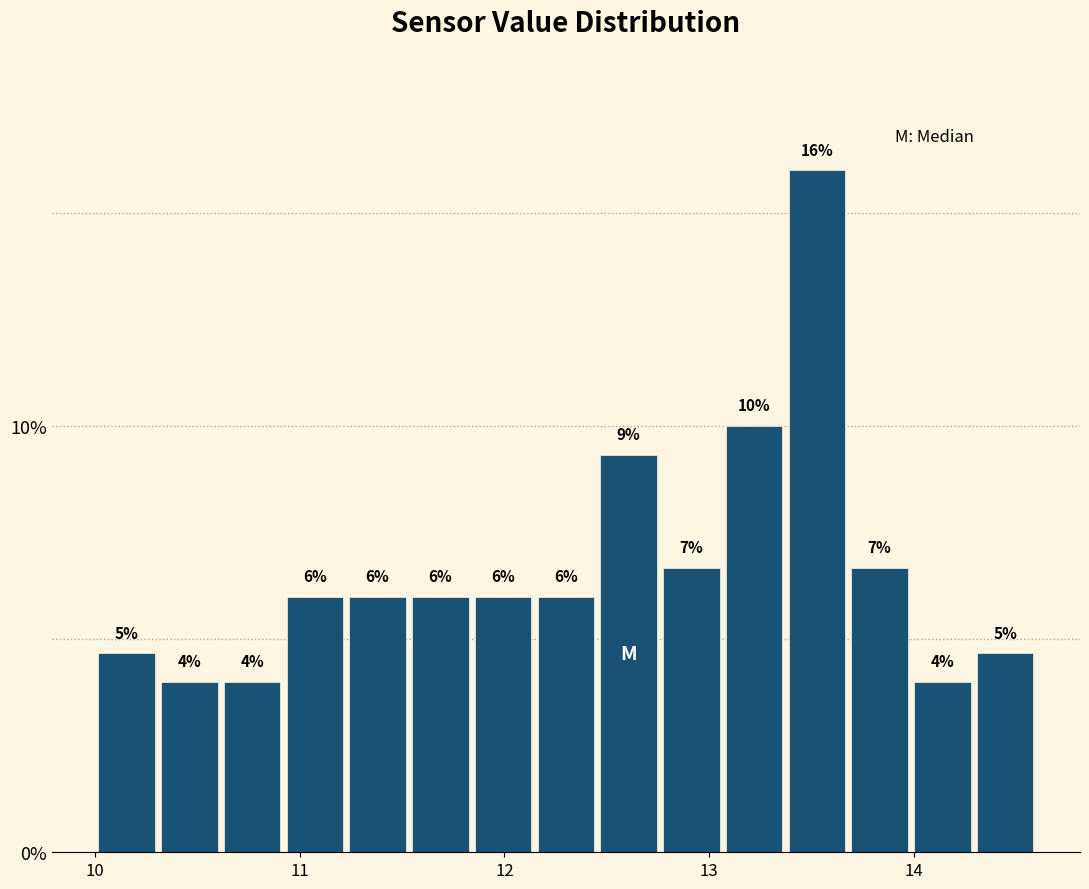

Around what value on the x-axis is the tallest bar? Give the approximate position of its centre, as read against the axis.

13.5